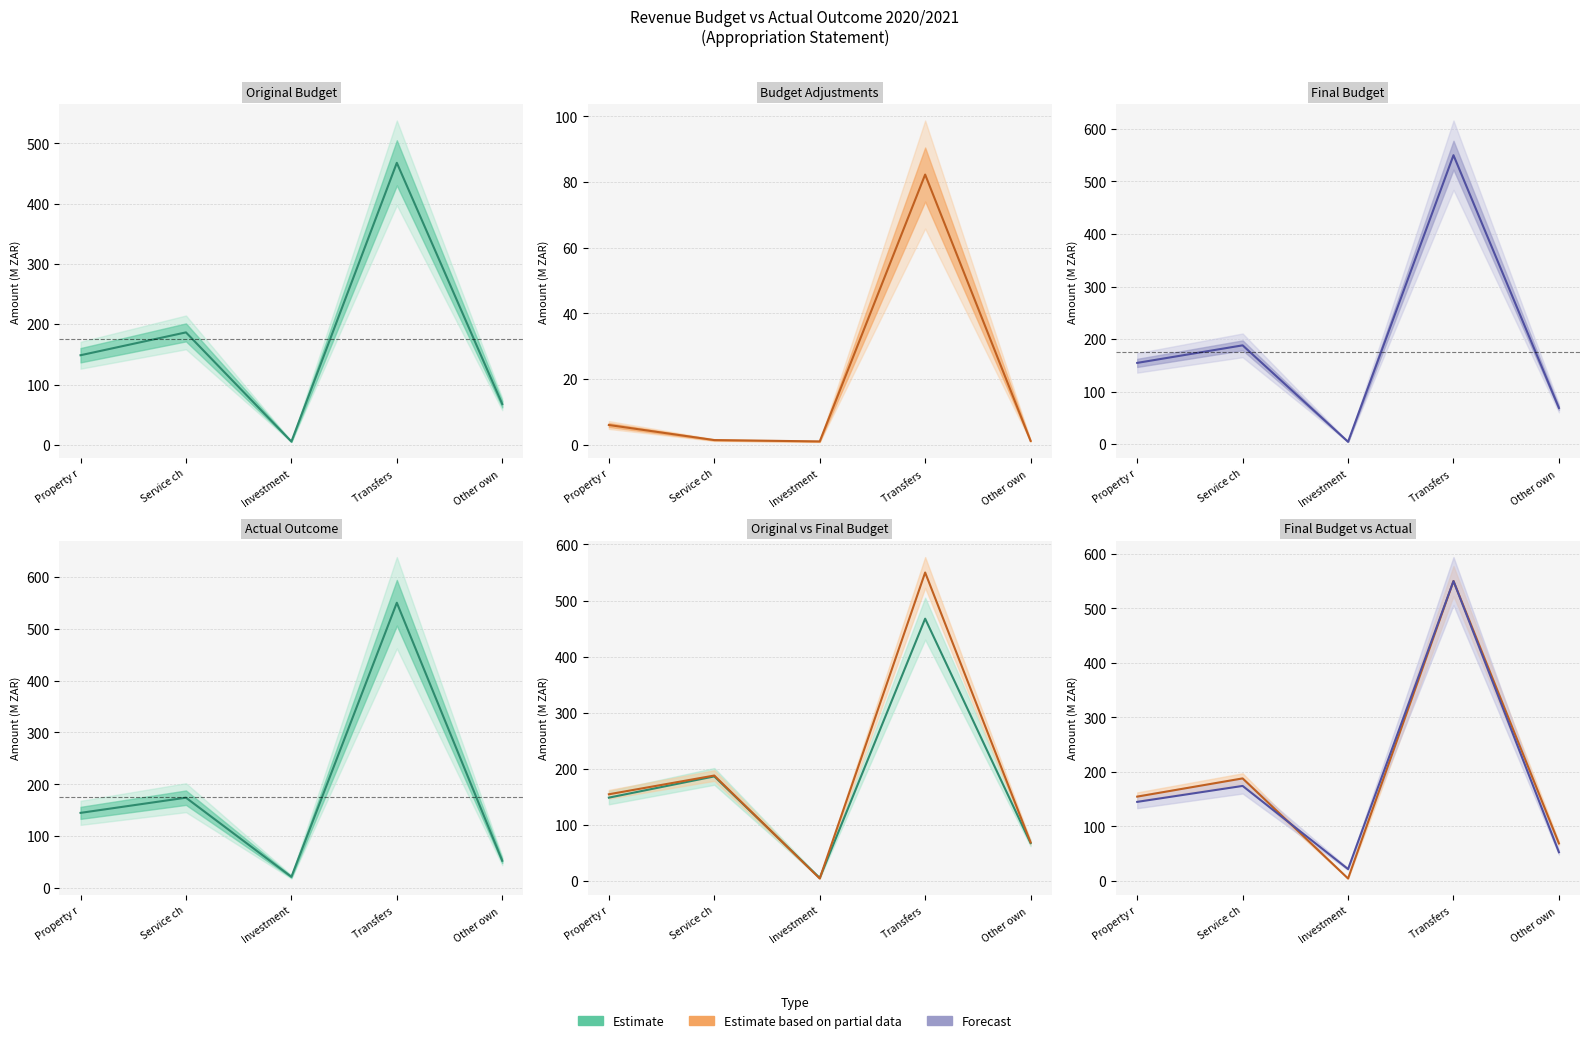

What is the value of the actual_outcome point at the 3rd from the left?

21.7